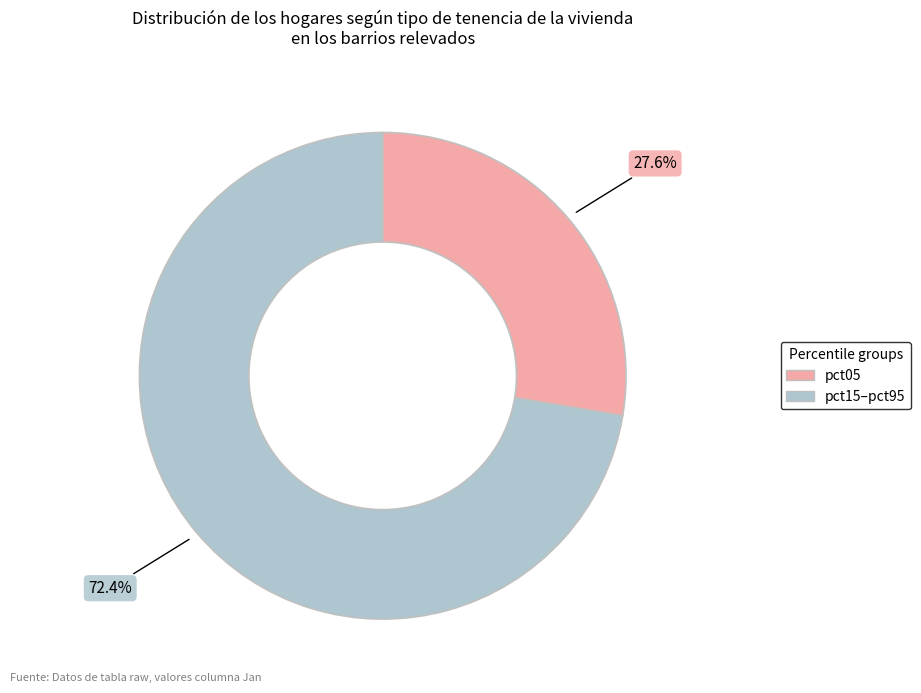

Combined, what portion of the pie is pct15–pct95 and pct05?

100.0%